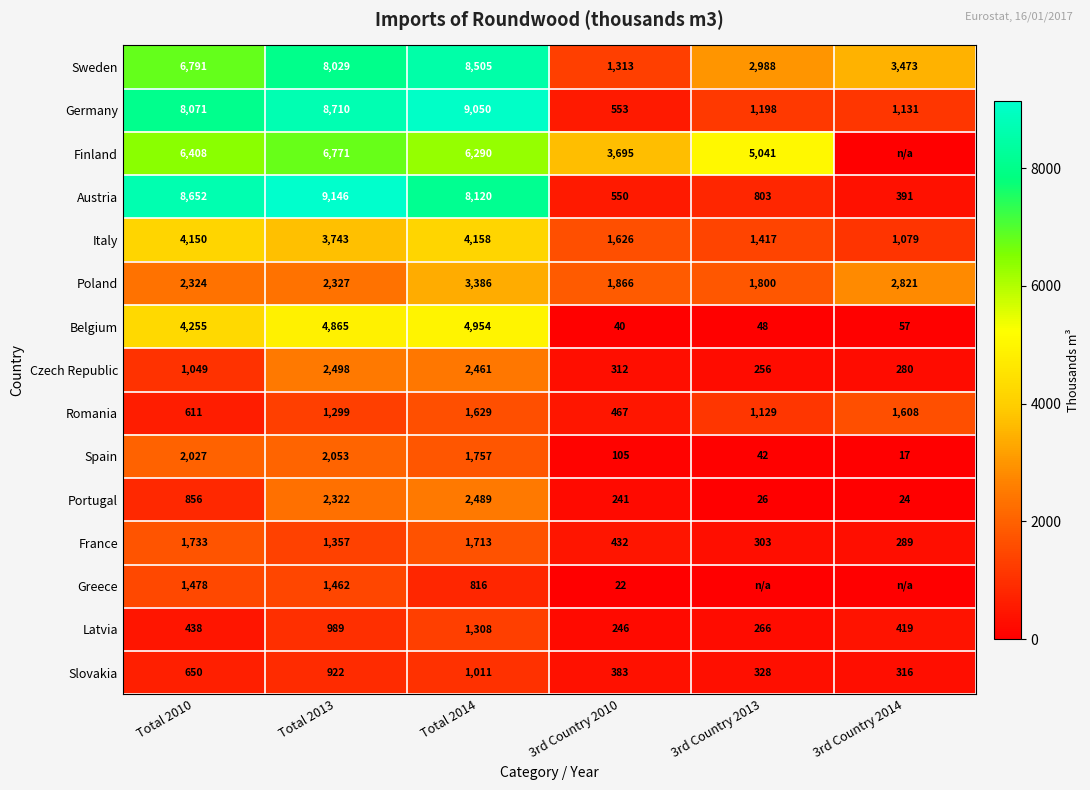

Which category has the highest value in the Austria series?

Total 2013